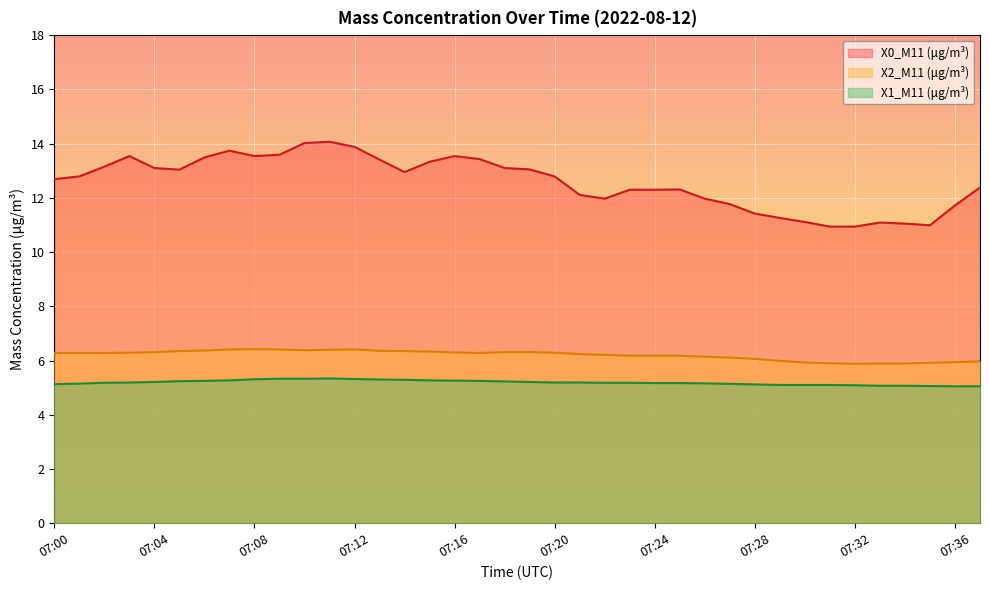

Where is X0_M11 (μg/m³) nearest to the value 12?

07:22